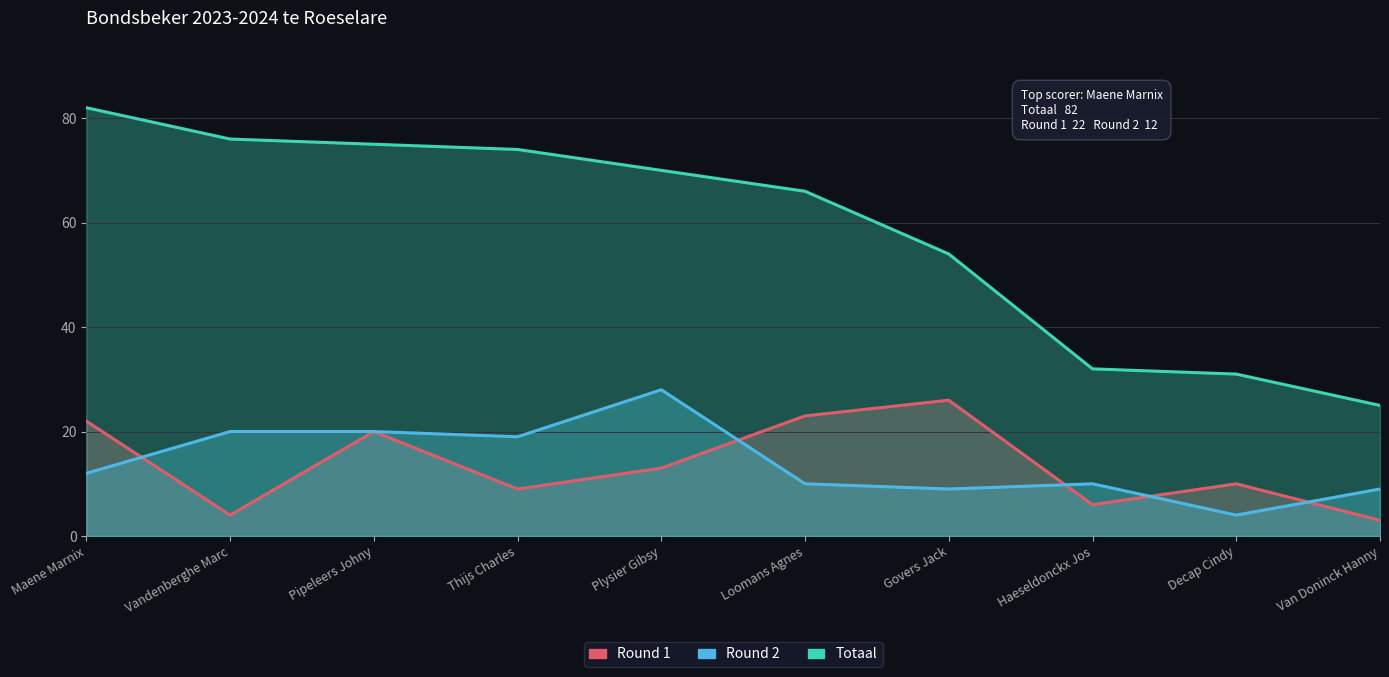

Count the number of data series in this chart.

3